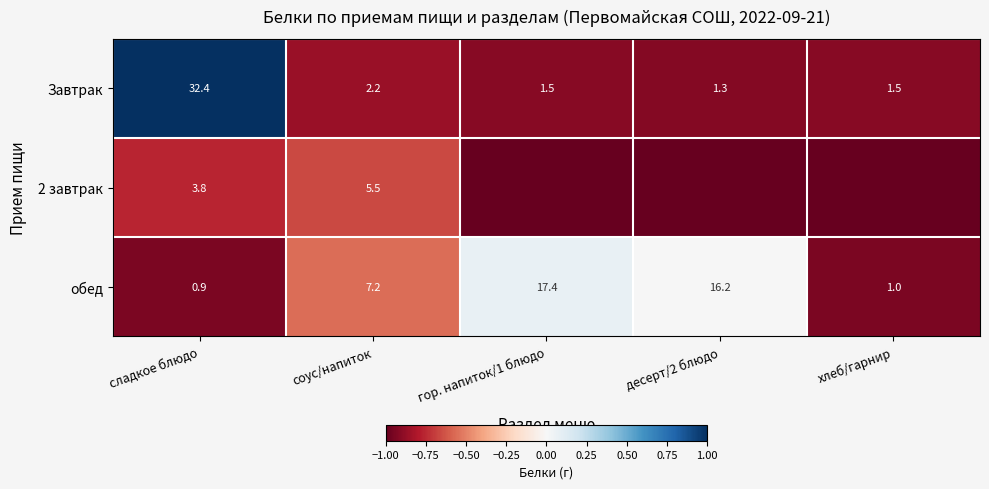

What is the sum of all обед values?

42.7